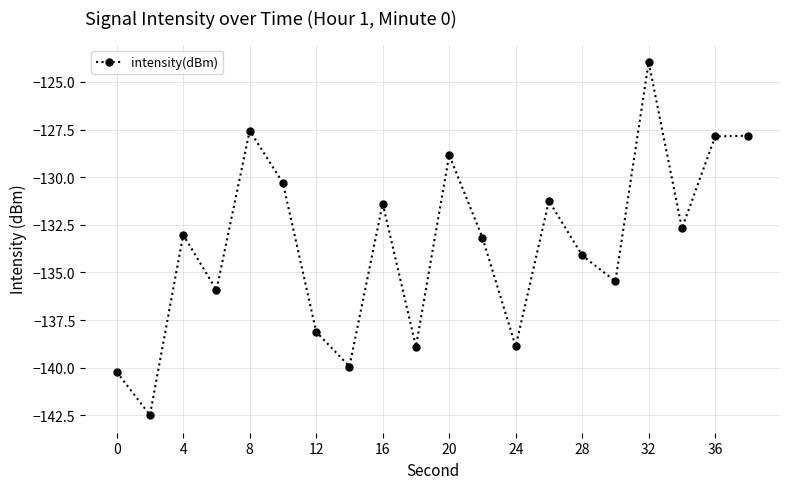

What is the value of the 18th point from the left?

-132.7